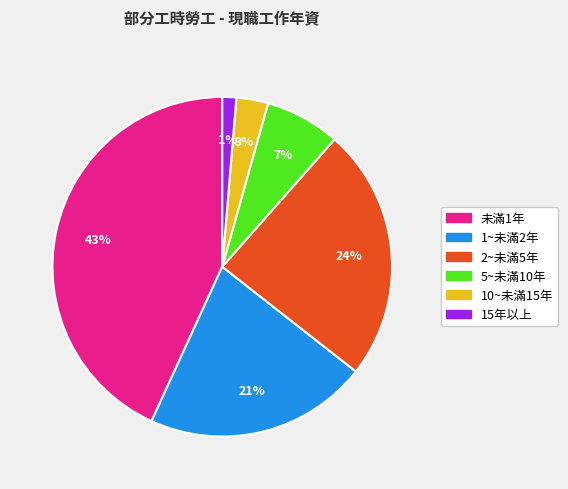

The 2~未滿5年 slice represents 39% of the pie. True or false?

False